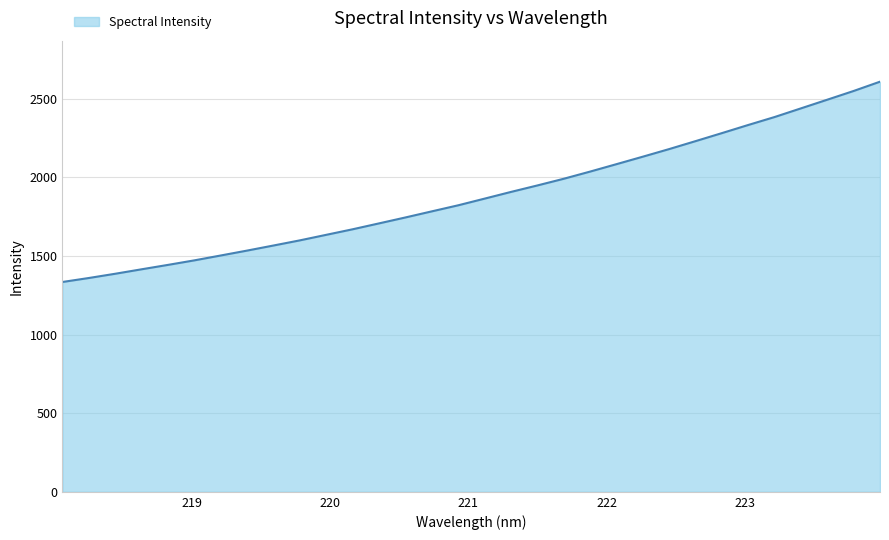

Reading right to left, transcribe all the data shown in this chart.

2608.9	2549.9	2494.4	2439.3	2384.2	2333.6	2281.8	2230.8	2180.3	2132.0	2084.3	2037.1	1991.4	1948.9	1907.8	1865.2	1822.8	1784.2	1745.4	1707.7	1670.3	1635.0	1599.8	1567.0	1534.7	1503.4	1472.4	1443.6	1415.6	1387.2	1360.2	1334.8